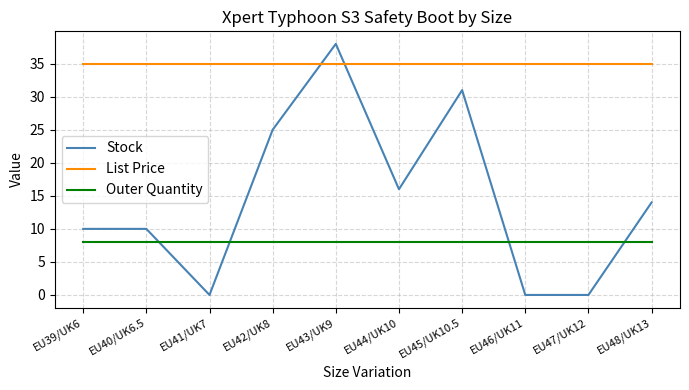

Which series has the largest total across all categories?

List Price